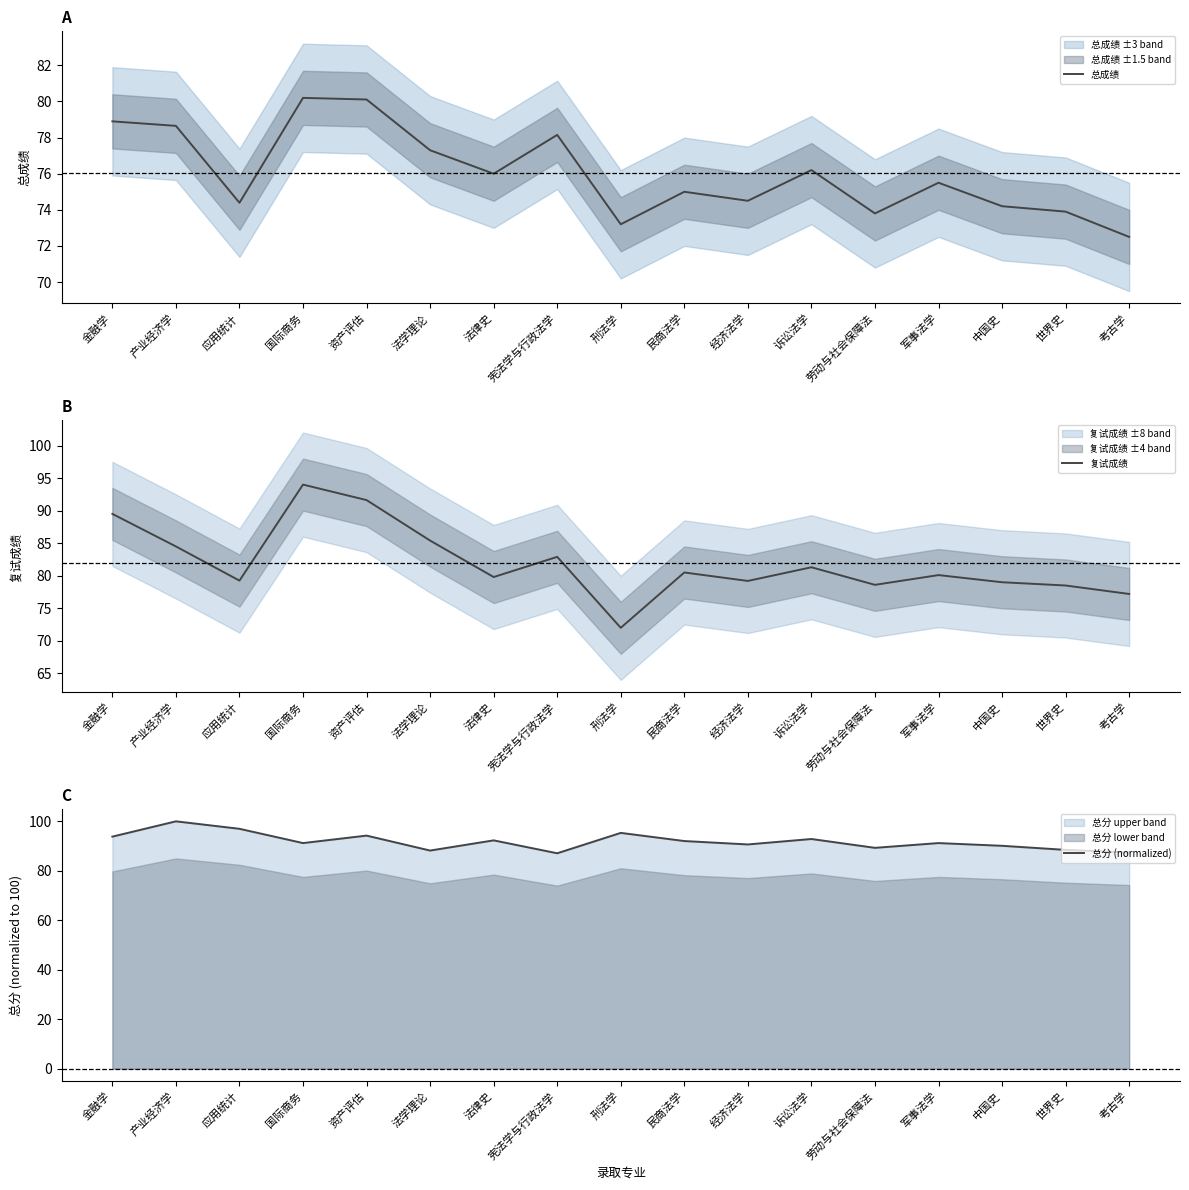

What is the lowest value of the 总成绩 series?

72.5